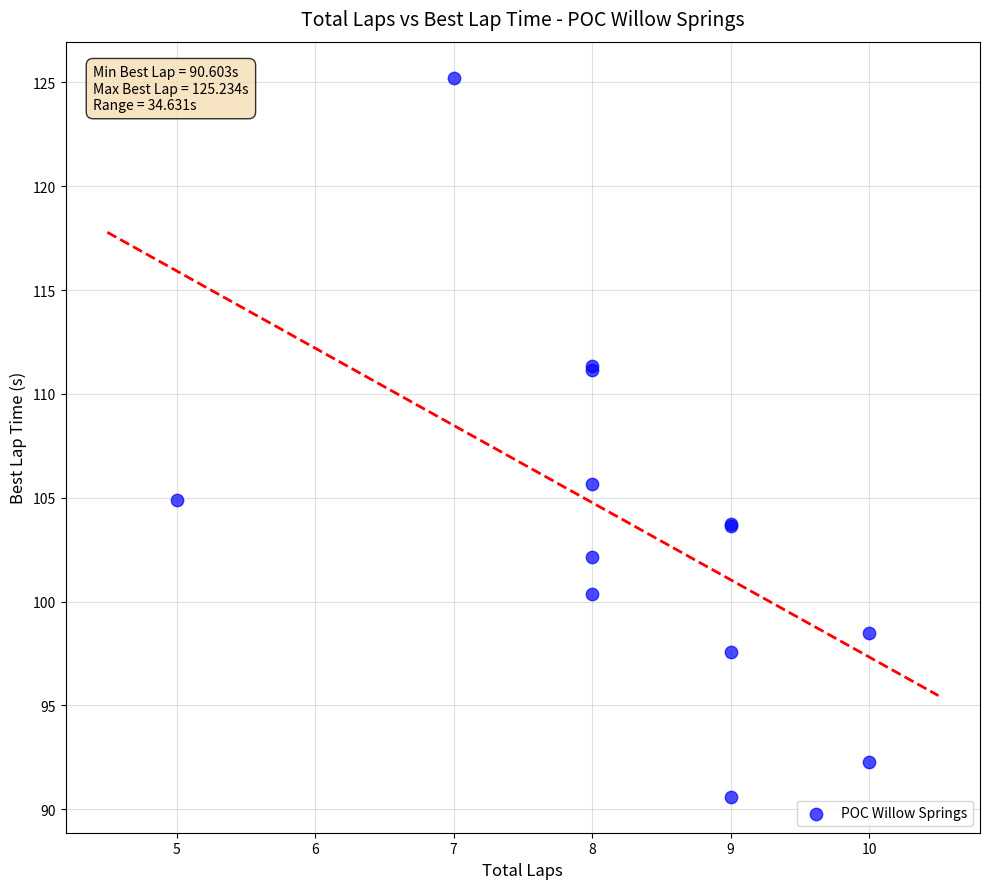

What Y value in the scatter plot is closest to 107?

105.7